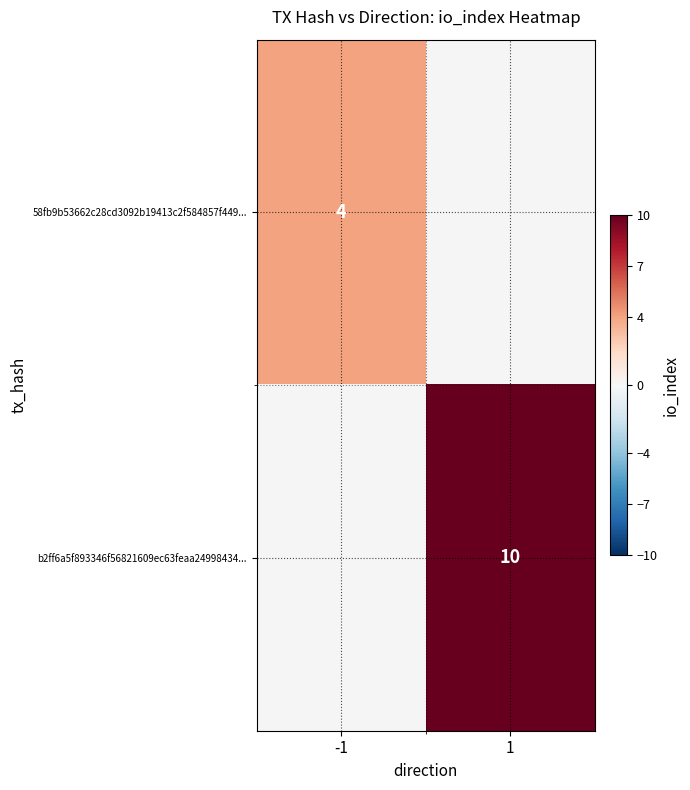

The value of b2ff6a5f893346f56821609ec63feaa24998434... at 1 is 10. True or false?

True